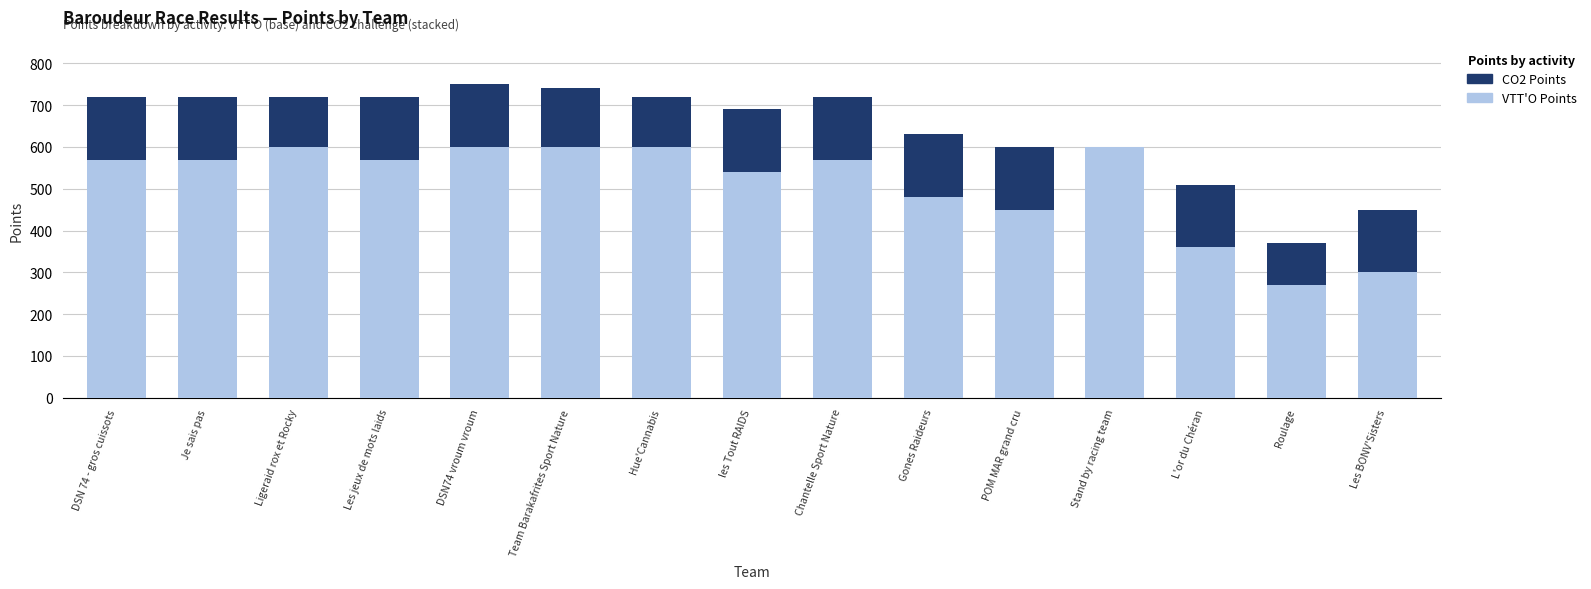

How many categories are shown in the chart?

15